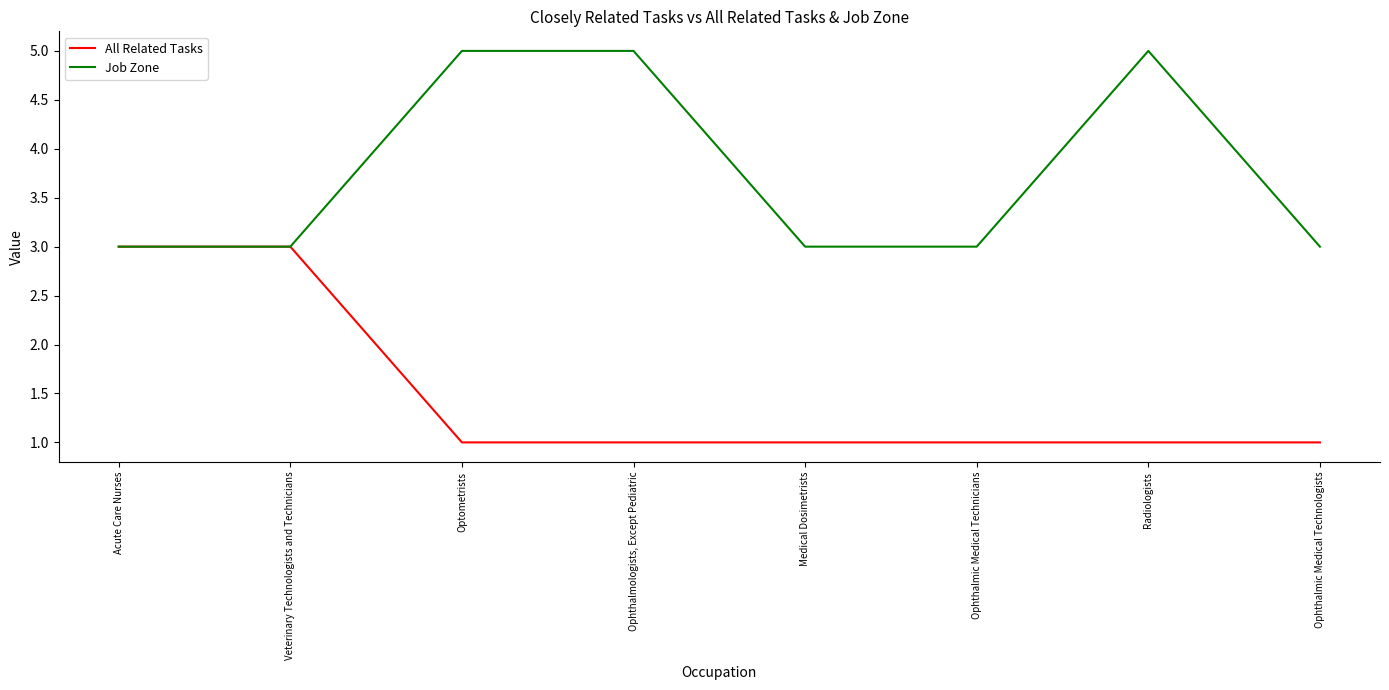

Count the number of categories in the chart.

8